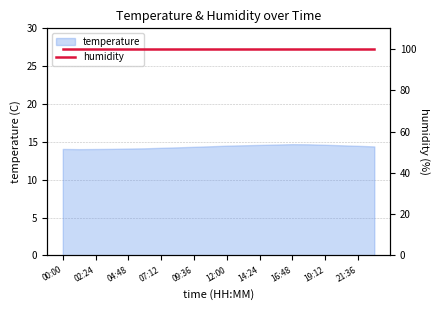

Is it true that temperature equals 14.1 at 04:48?

True